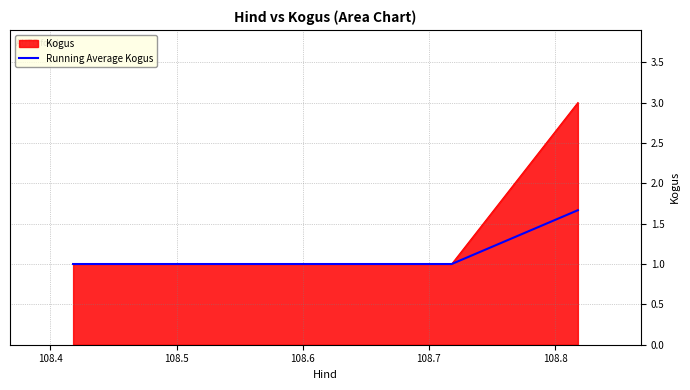

Count the number of categories in the chart.

3